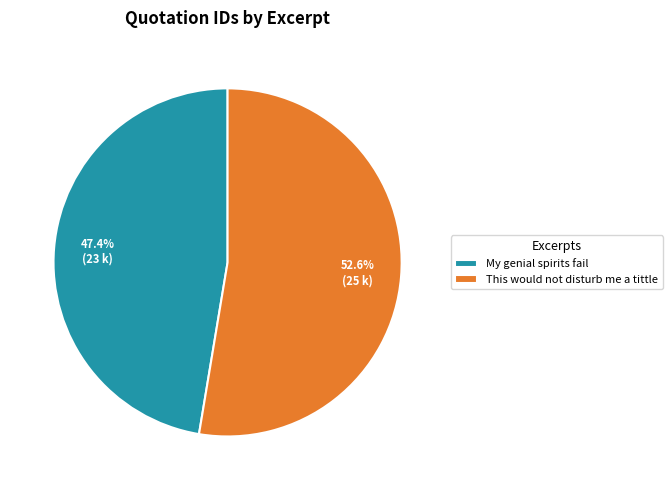

The This would not disturb me a tittle slice represents 40% of the pie. True or false?

False